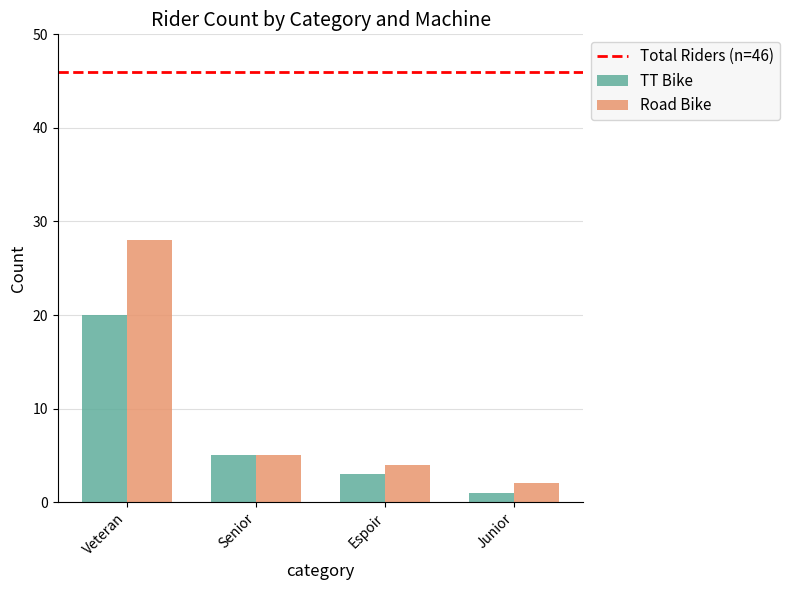

How many TT Bike values are between 3 and 20?

3